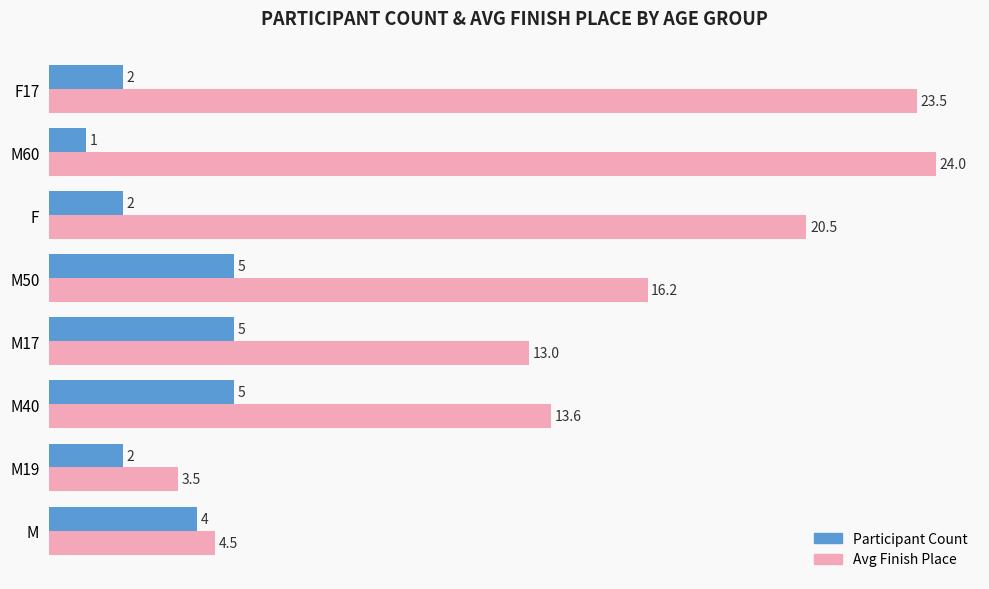

True or false: Avg Finish Place has a value of 19.0 at M40.

False